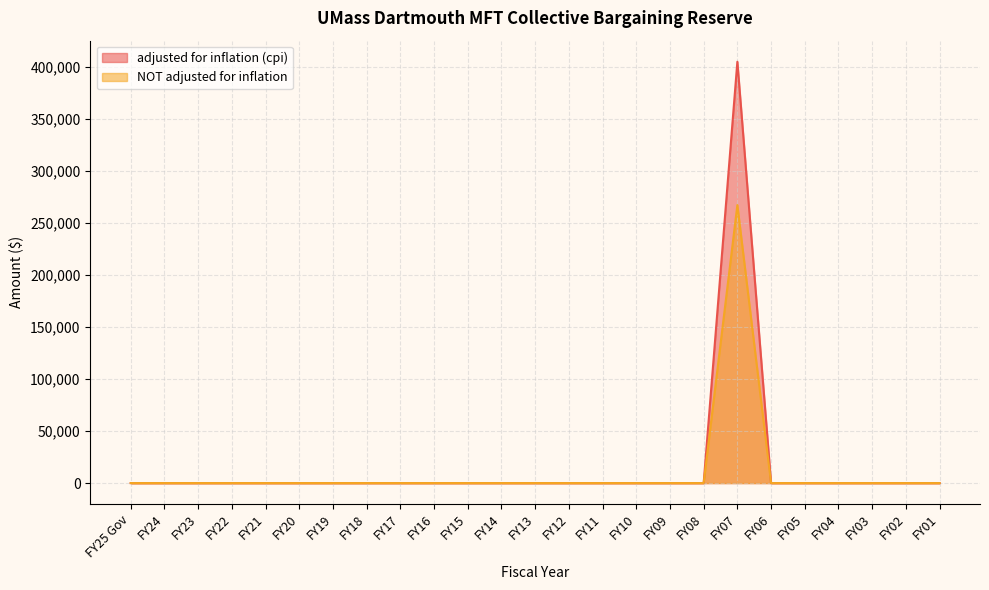

Between FY14 and FY22, which is larger?

FY14